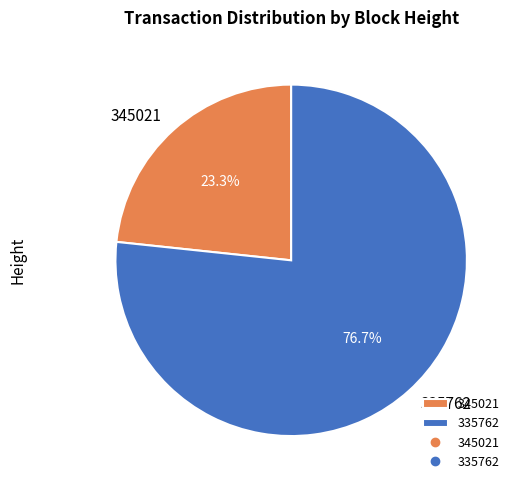

To the nearest percent, what portion does 345021 represent?

23%